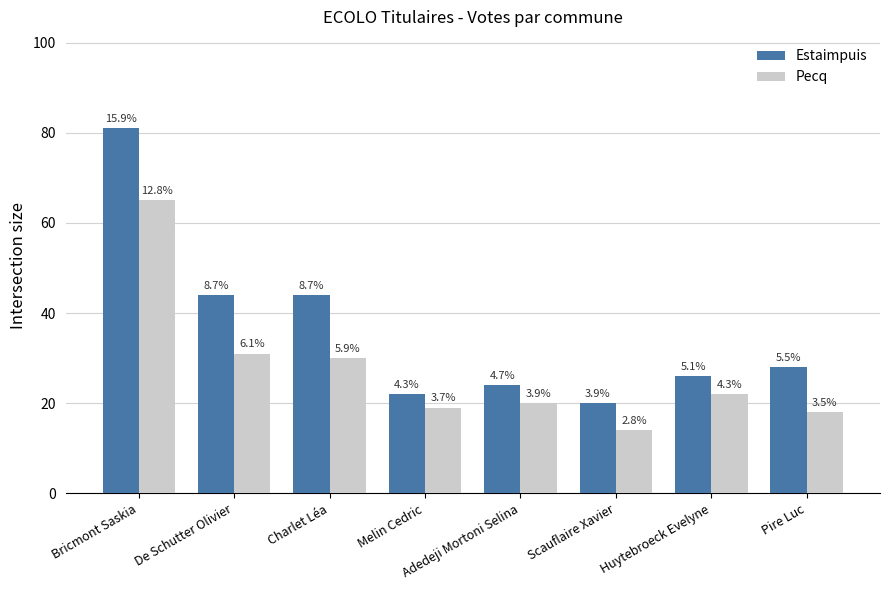

Is it true that Estaimpuis equals 77 at De Schutter Olivier?

False